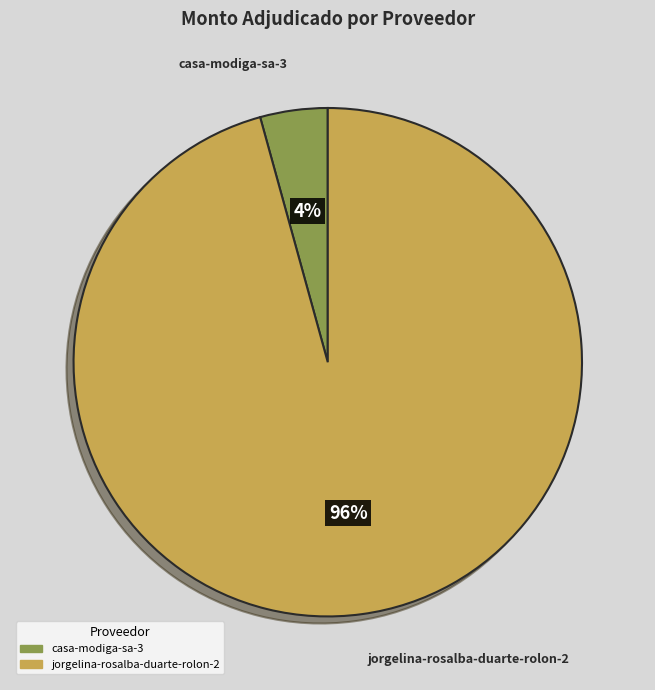

Is there any slice that represents more than half of the pie?

Yes